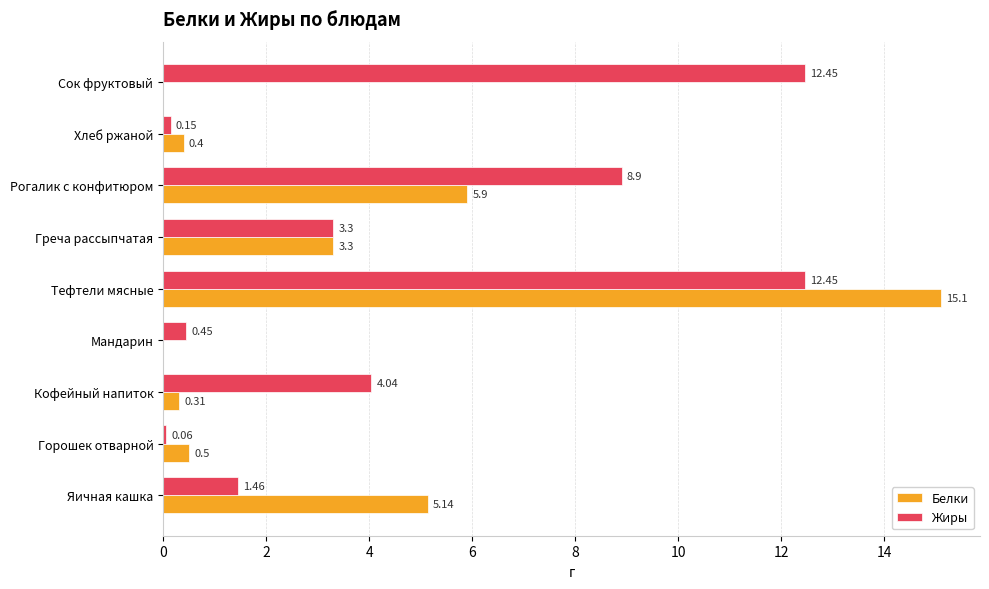

What are all the series names shown in the legend?

Белки, Жиры